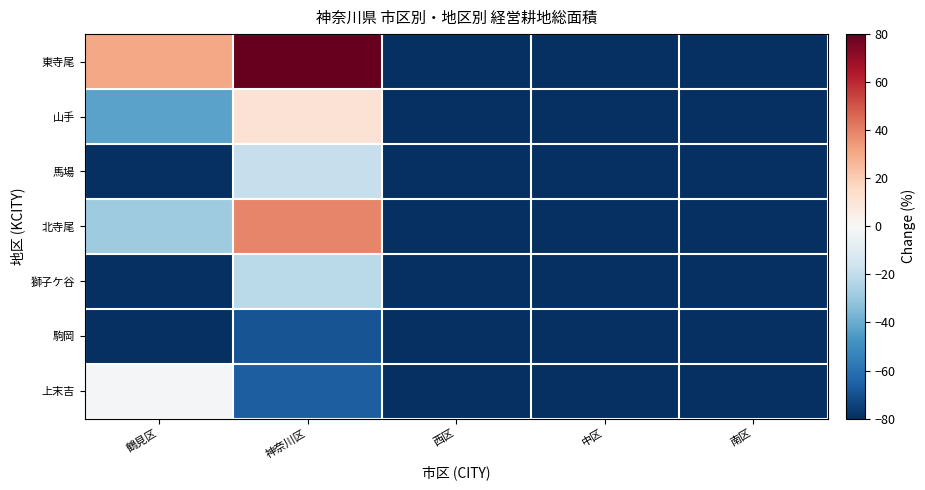

What is the smallest value displayed?

-100.0